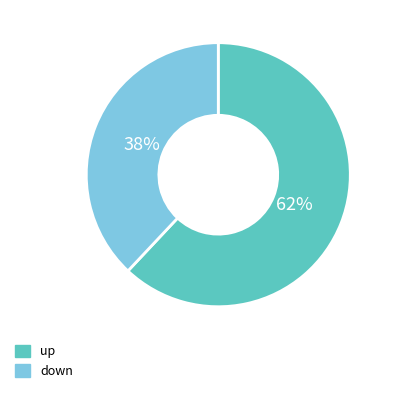

Approximately how many times larger is the value at down compared to up?

0.6